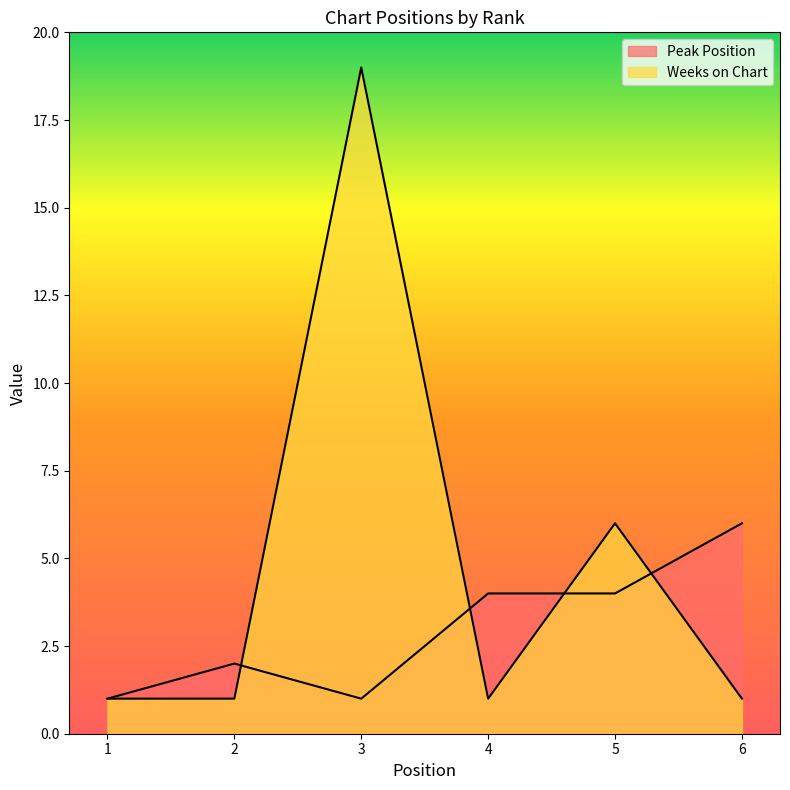

In Peak Position, how many points are higher than both neighbors (excluding endpoints)?

1